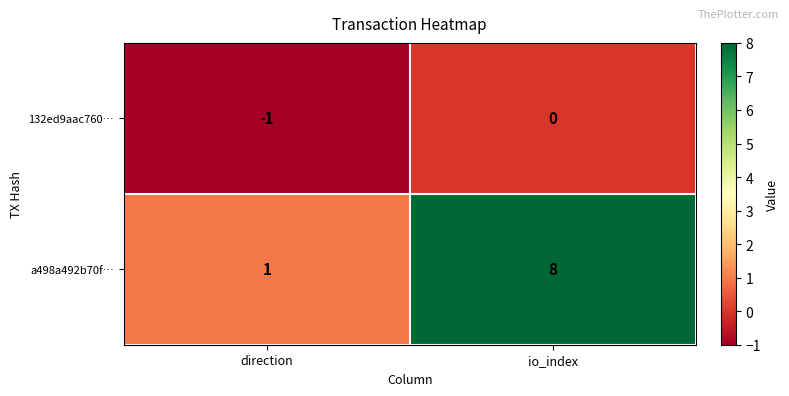

The 132ed9aac760… series shows -1 at direction. True or false?

True